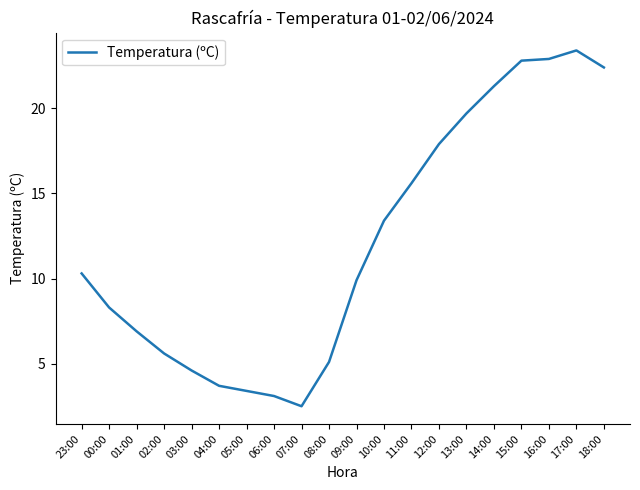

Reading left to right, transcribe all the data shown in this chart.

23:00=10.3	00:00=8.3	01:00=6.9	02:00=5.6	03:00=4.6	04:00=3.7	05:00=3.4	06:00=3.1	07:00=2.5	08:00=5.1	09:00=9.9	10:00=13.4	11:00=15.6	12:00=17.9	13:00=19.7	14:00=21.3	15:00=22.8	16:00=22.9	17:00=23.4	18:00=22.4